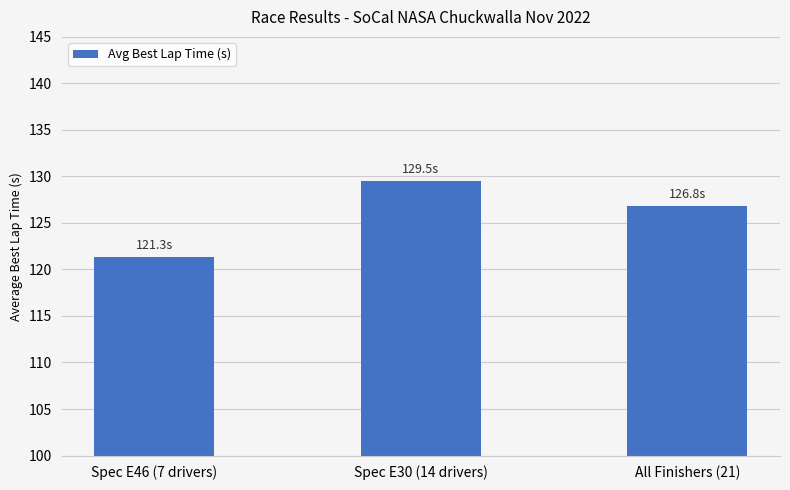

Are the bars horizontal?

No